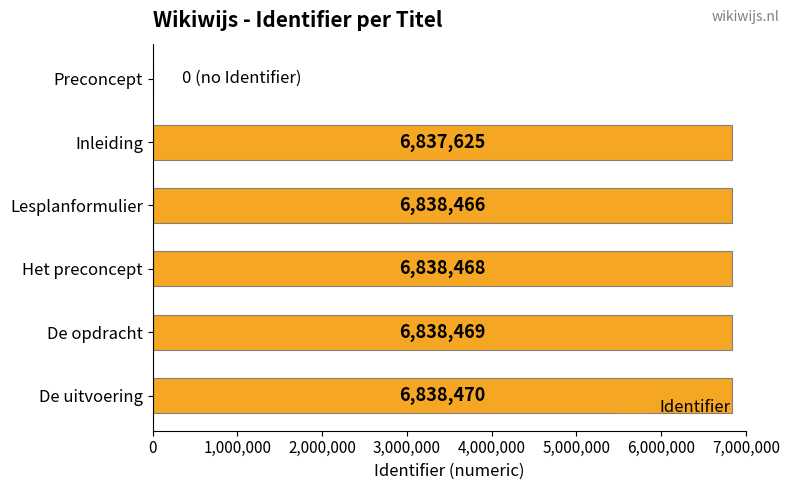

What value does the data have at De opdracht?

6838469